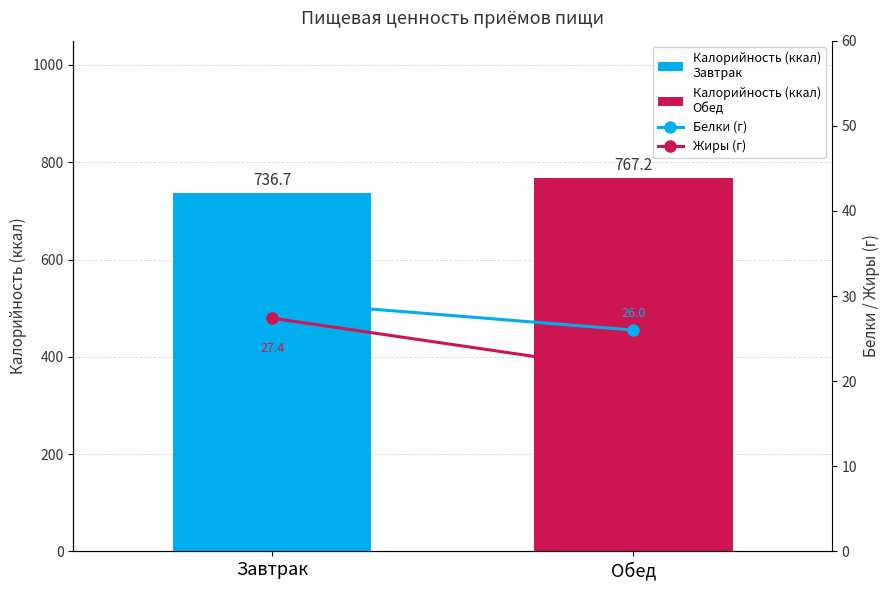

True or false: Жиры (г) has a value of 49.3 at Завтрак.

False